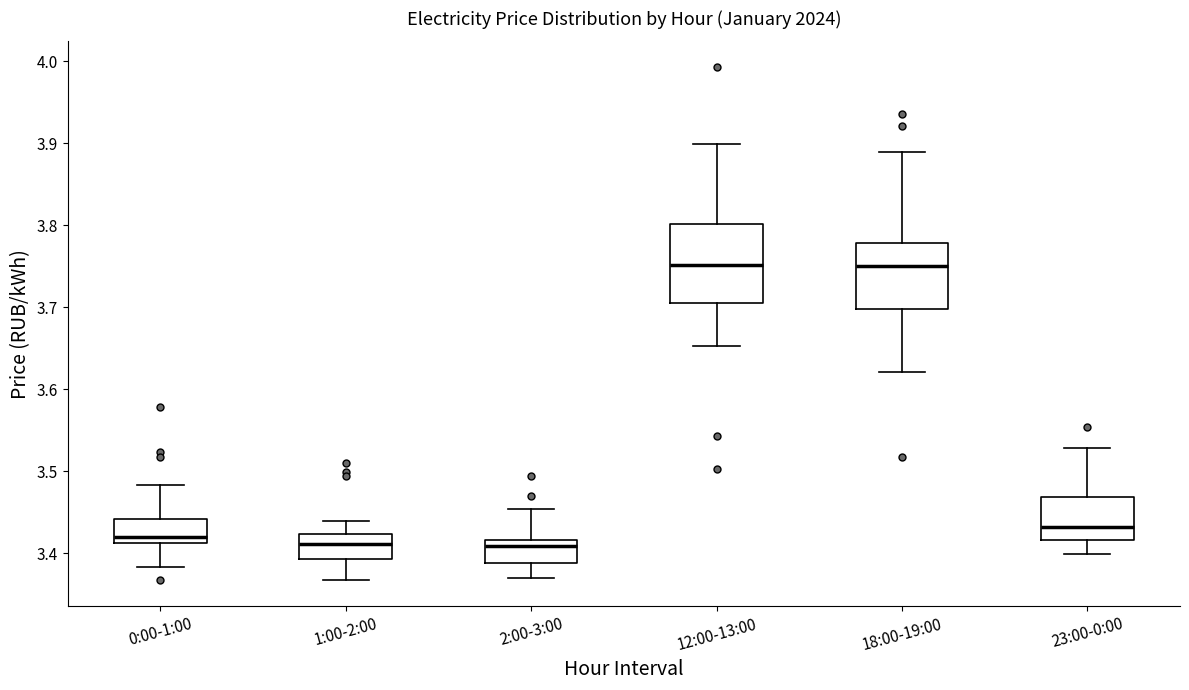

Reading left to right, read every box against the y-axis: the position of its median line, the range the box covers, and the ends of its whiskers. The values are not printed on the chart, so give them approximately, as read against the axis.

0:00-1:00: median 3.42, box 3.41 to 3.44, whiskers 3.38 to 3.48
1:00-2:00: median 3.41, box 3.39 to 3.42, whiskers 3.37 to 3.44
2:00-3:00: median 3.41, box 3.39 to 3.42, whiskers 3.37 to 3.45
12:00-13:00: median 3.75, box 3.71 to 3.80, whiskers 3.65 to 3.90
18:00-19:00: median 3.75, box 3.70 to 3.78, whiskers 3.62 to 3.89
23:00-0:00: median 3.43, box 3.42 to 3.47, whiskers 3.40 to 3.53